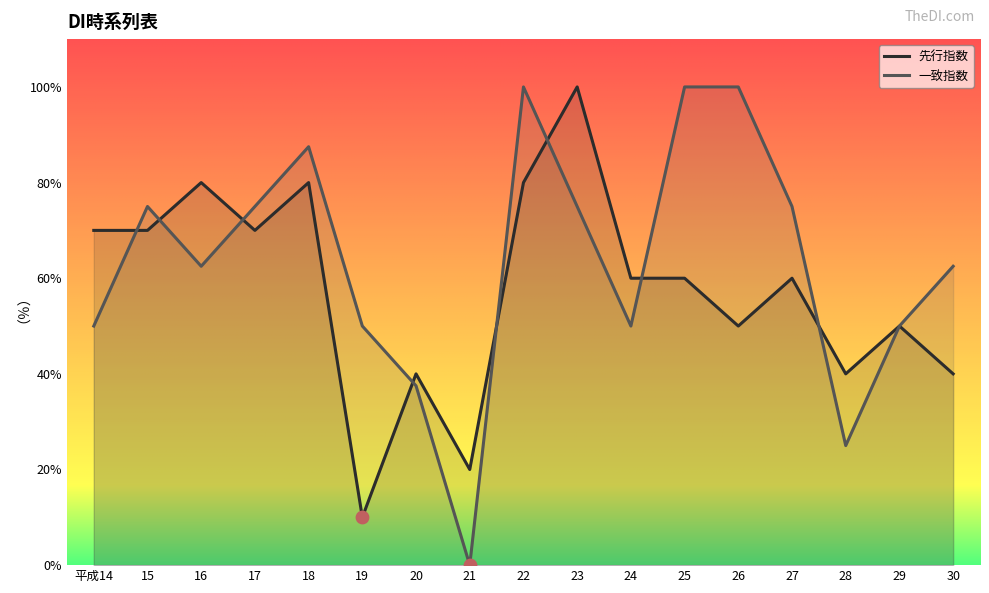

What are all the series names shown in the legend?

先行指数, 一致指数